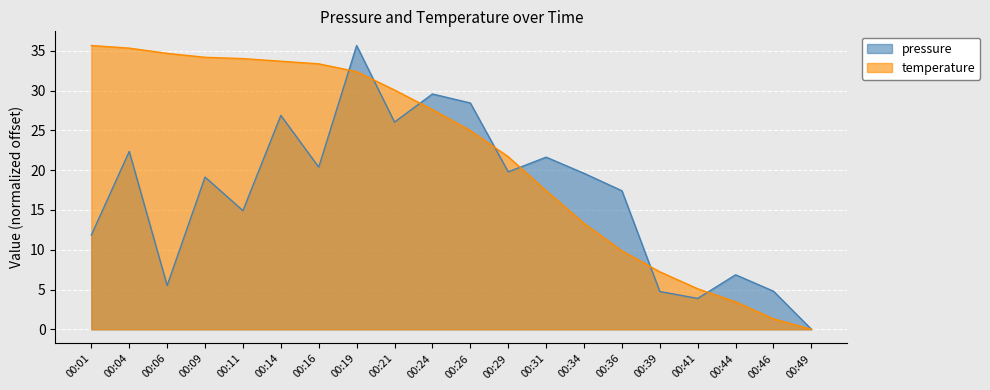

How many categories are shown in the chart?

20